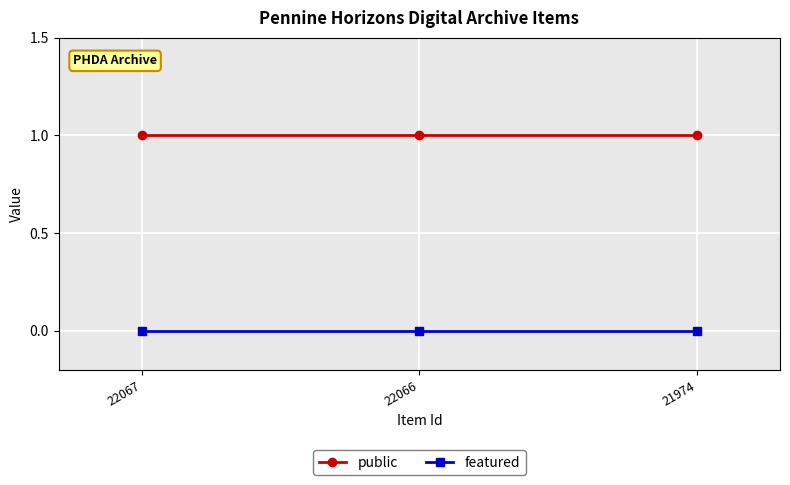

What is the sum of all public values?

3